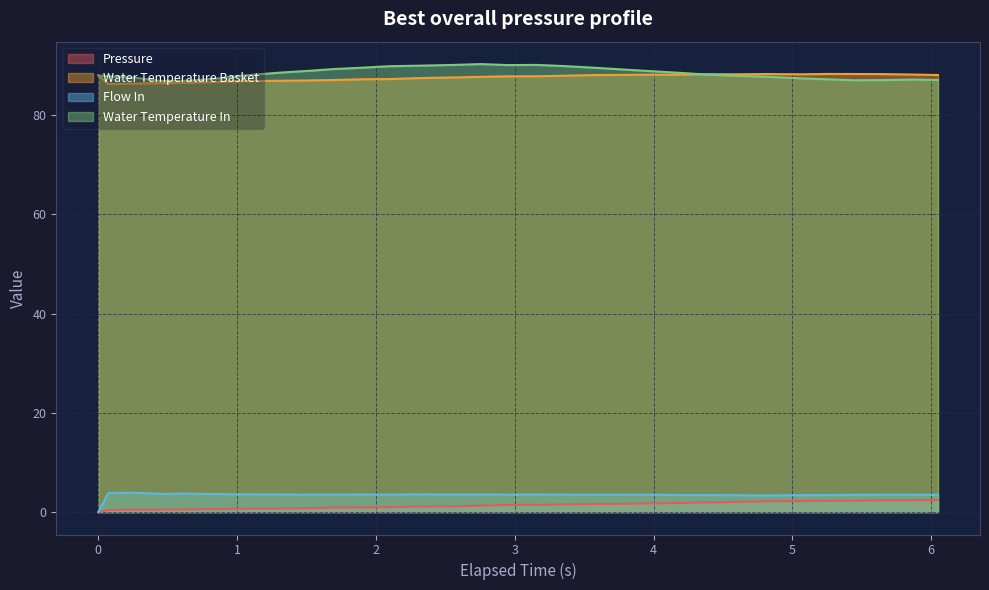

True or false: Pressure and Water Temperature In intersect in this chart.

False